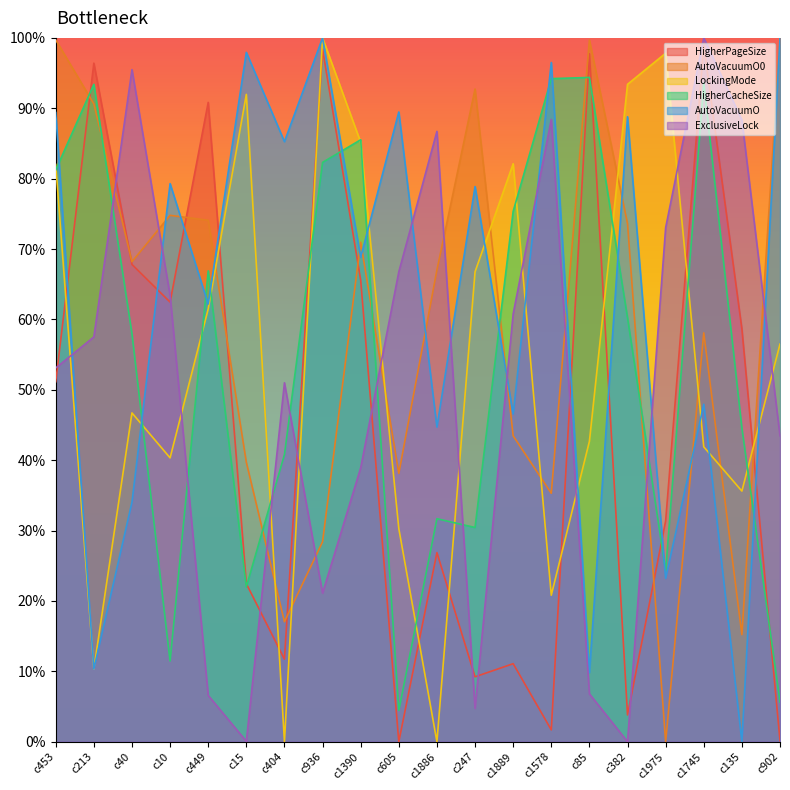

At which category does ExclusiveLock reach its first local peak?

c40